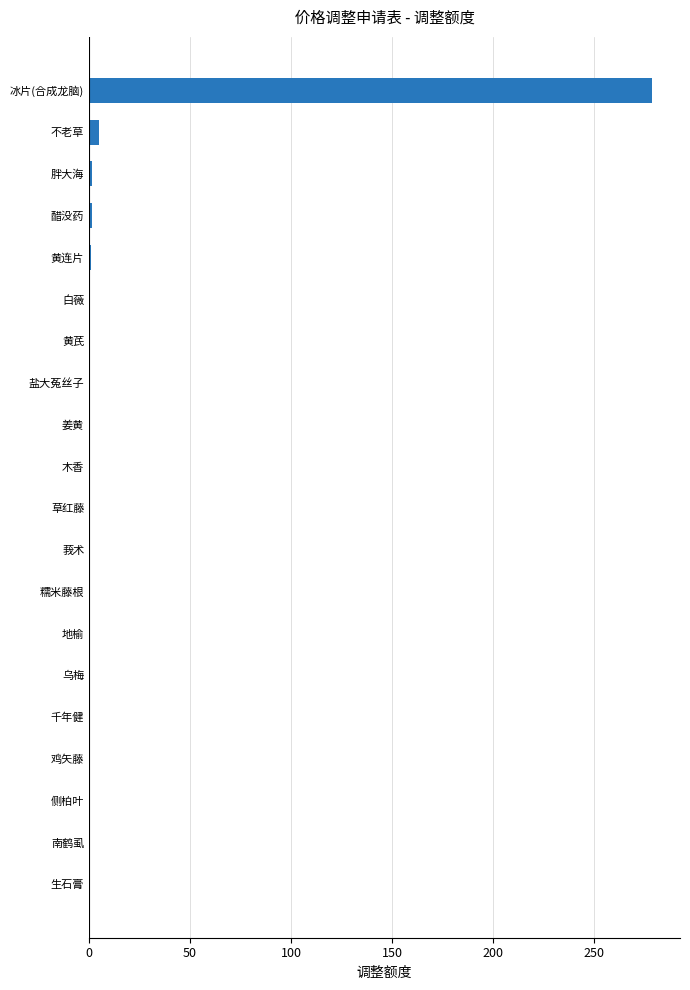

At which category does the chart reach its peak across all series?

冰片(合成龙脑)